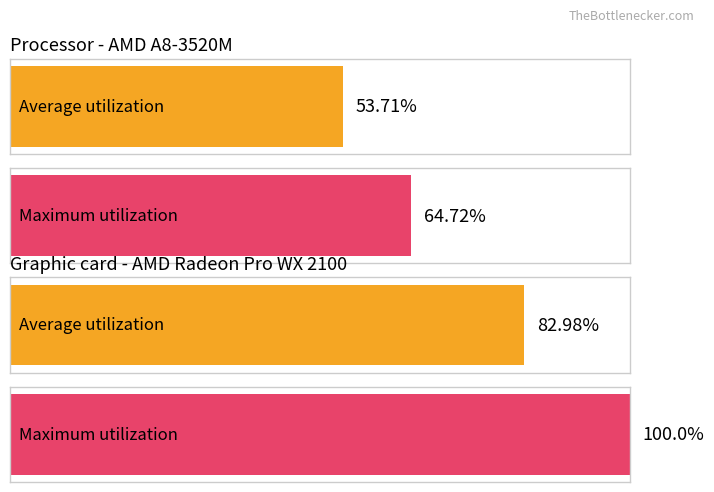

How many series are shown in this chart?

2